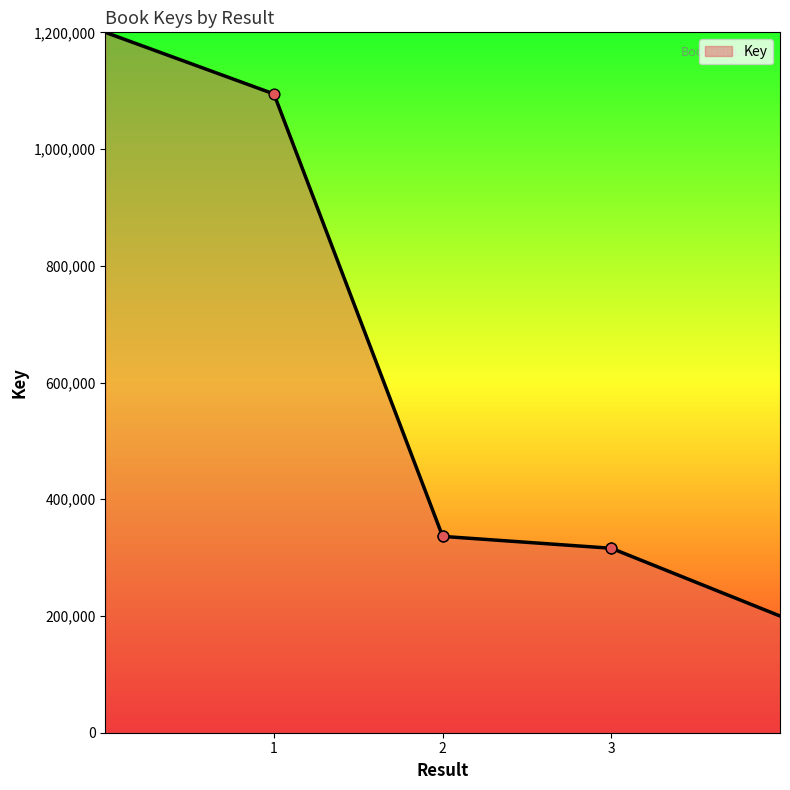

What is the greatest value displayed?

1200000